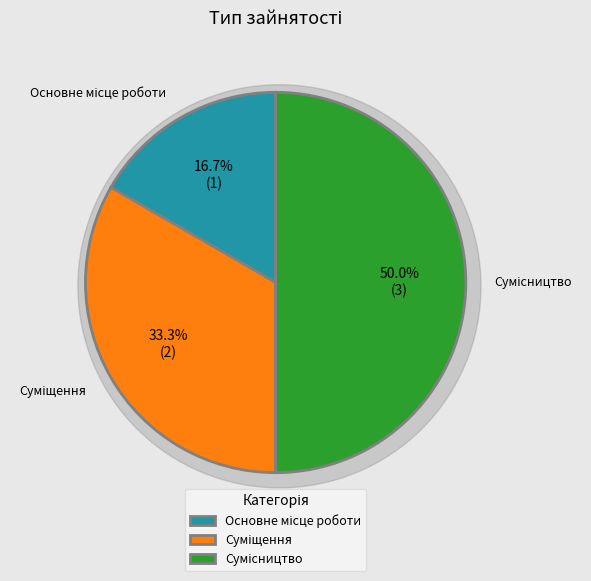

Is there any slice that represents more than half of the pie?

No